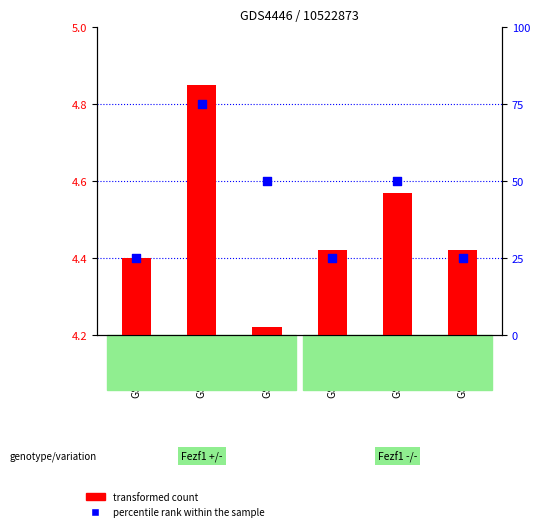

At which category is the sum across all series the highest?

GSM639939